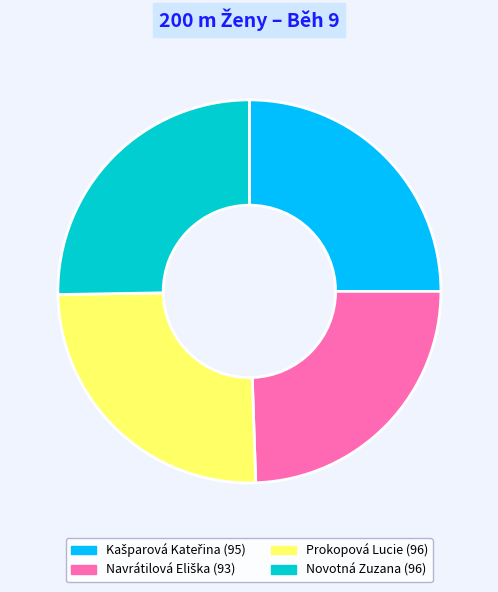

Is there a majority slice in this chart?

No